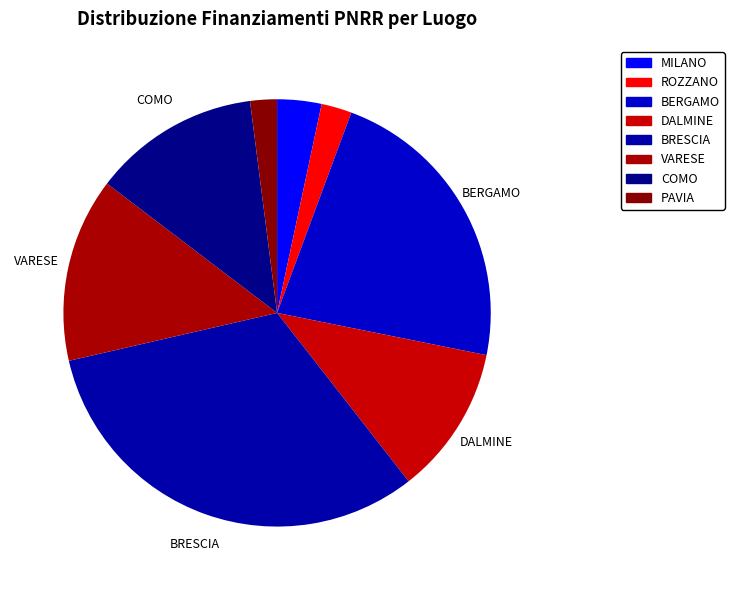

How many slices are in this pie chart?

8